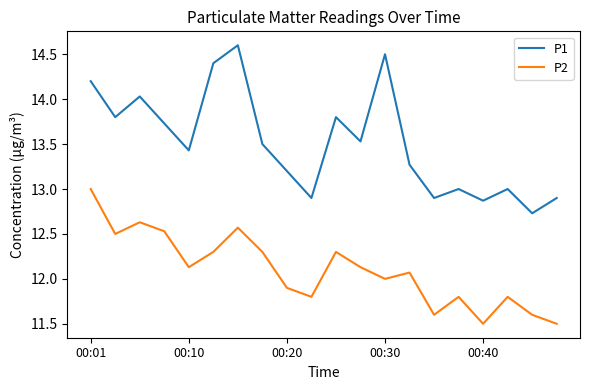

Which series has the largest range (max minus min)?

P1